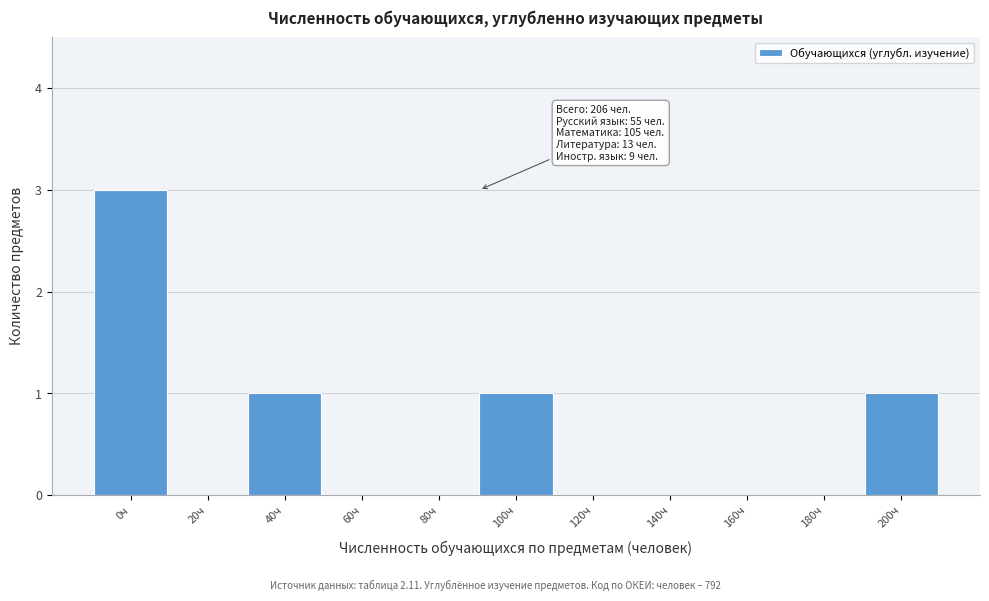

Reading left to right, list all the values displayed in this chart.

0ч=3	20ч=0	40ч=1	60ч=0	80ч=0	100ч=1	120ч=0	140ч=0	160ч=0	180ч=0	200ч=1